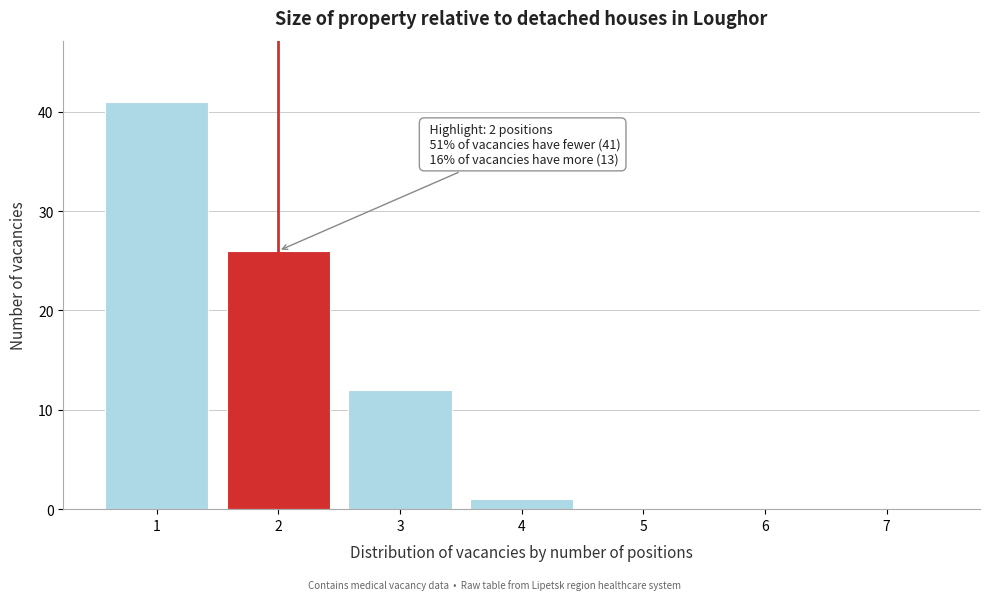

Over which range of the x-axis is the bar tallest?

0.5 to 1.5